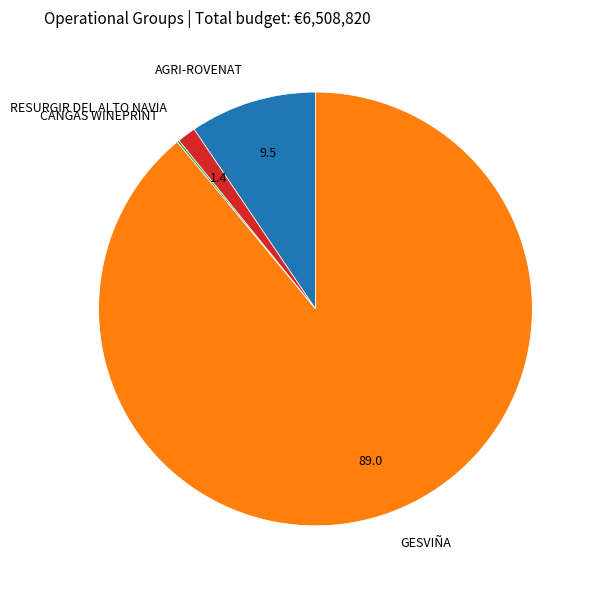

True or false: GESVIÑA accounts for 99% of the total.

False